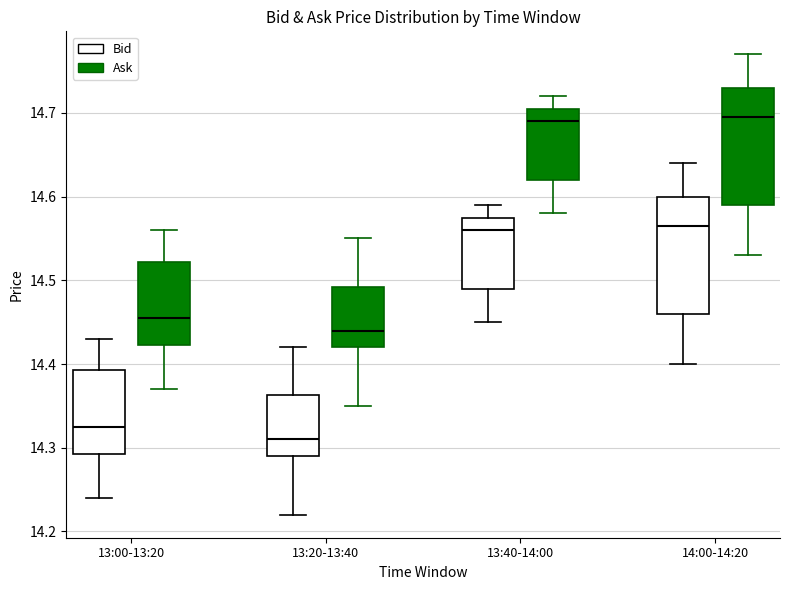

Where does the upper whisker of the box for 13:00-13:20 (Ask) end on the y-axis? The values are not printed on the chart, so give them approximately, as read against the axis.

14.56